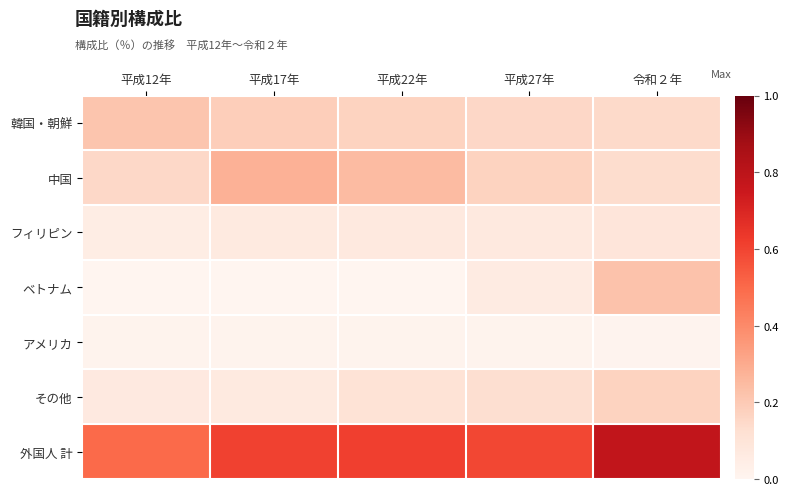

List the series in order of their peak value, highest first.

外国人 計, 中国, ベトナム, 韓国・朝鮮, その他, フィリピン, アメリカ